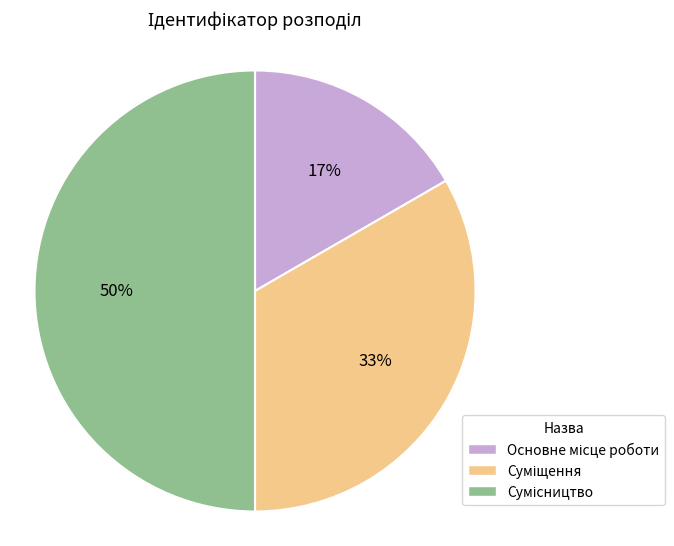

Is it true that Суміщення is 33% of the pie?

True